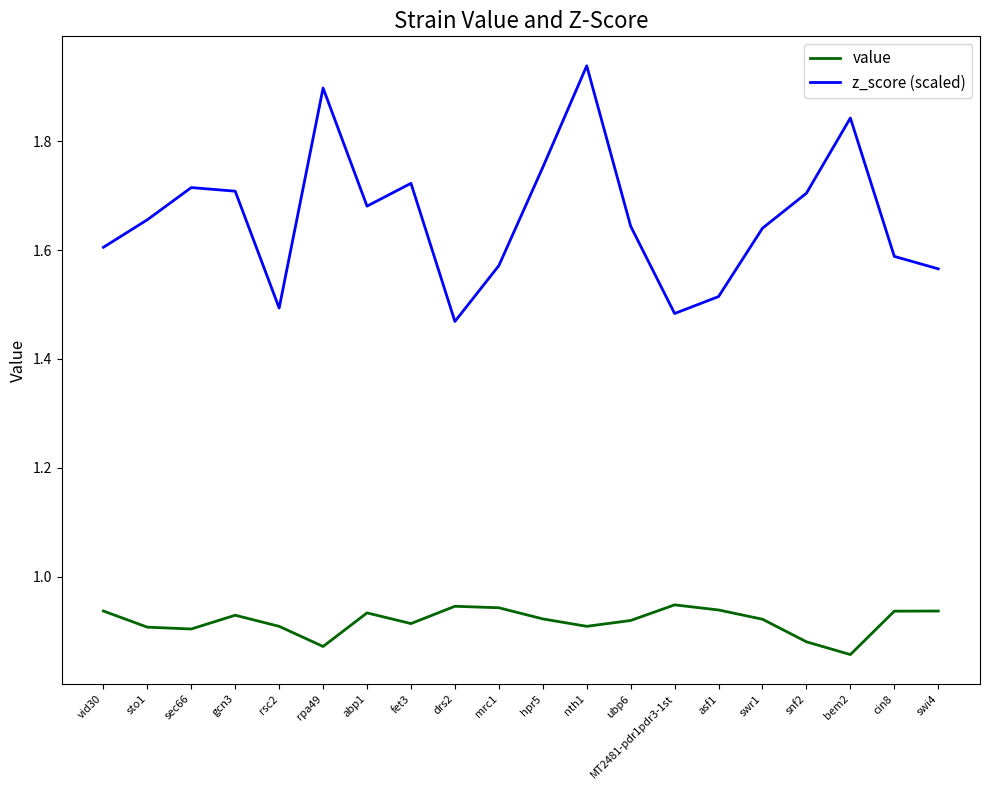

The value series shows 0.9 at nth1. True or false?

True